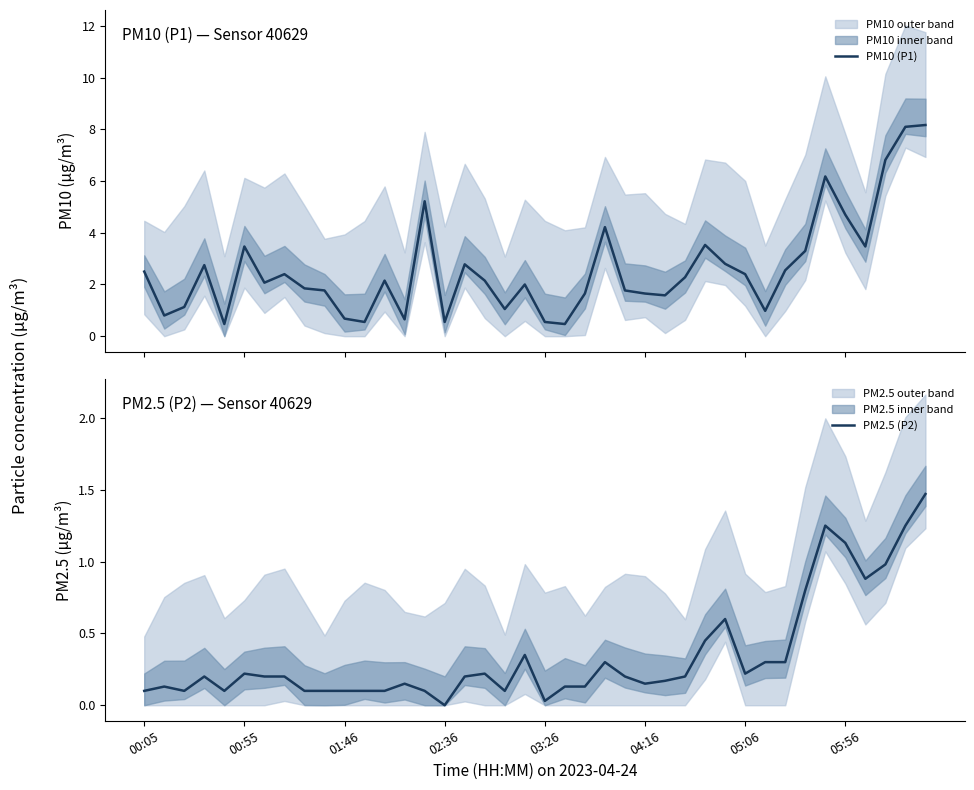

At which category is the sum across all series the highest?

39